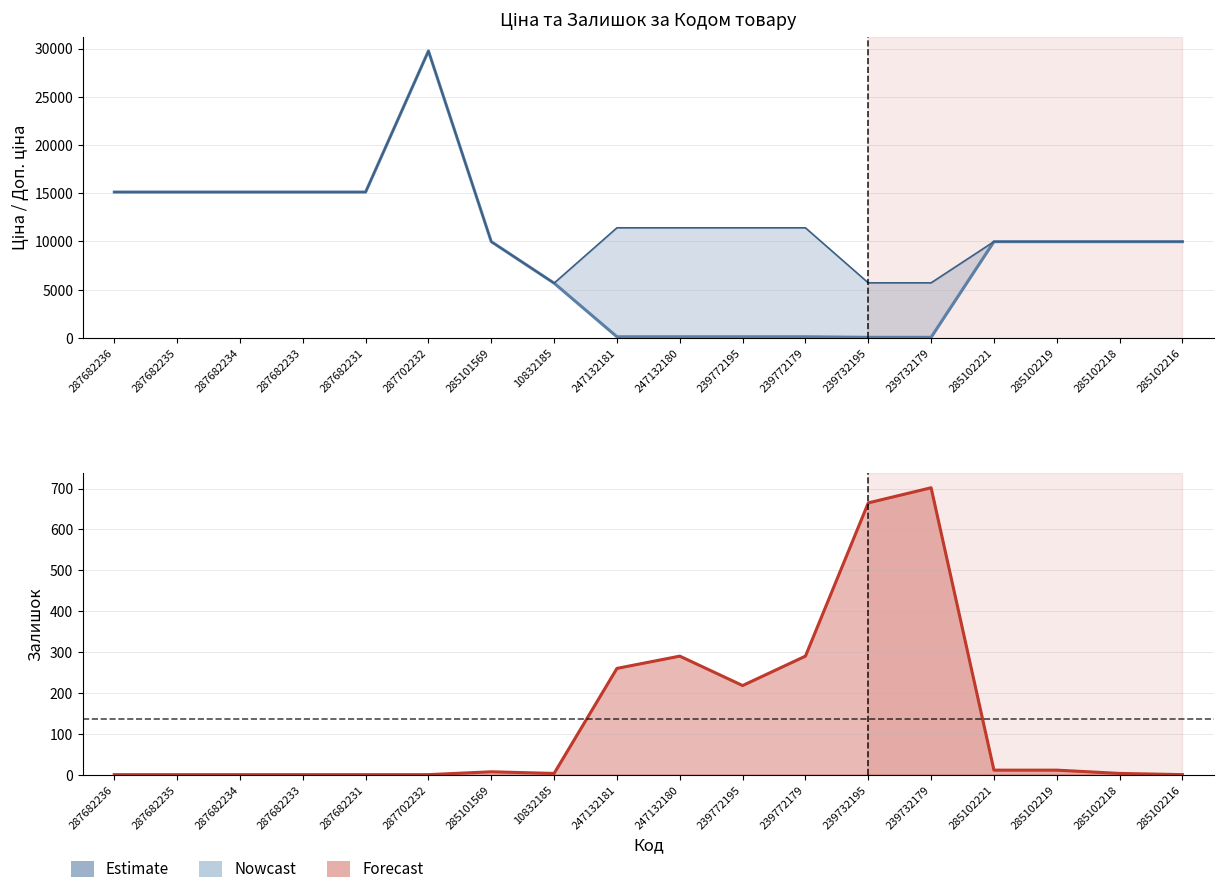

Reading left to right, what are all the values shown in this chart?

Ціна: 15120.0	15120.0	15120.0	15120.0	15120.0	29747.2	9975.0	5673.8	114.1	114.1	114.1	114.1	57.0	57.0	9975.0	9975.0	9975.0	9975.0
Доп. ціна: 15120.0	15120.0	15120.0	15120.0	15120.0	29747.2	9975.0	5673.8	11410.0	11410.0	11410.0	11410.0	5705.0	5705.0	9975.0	9975.0	9975.0	9975.0
Залишок: 0.0	0.0	0.0	0.0	0.0	0.0	7.0	3.0	260.0	290.0	218.0	290.0	665.0	702.0	11.0	11.0	3.0	0.0